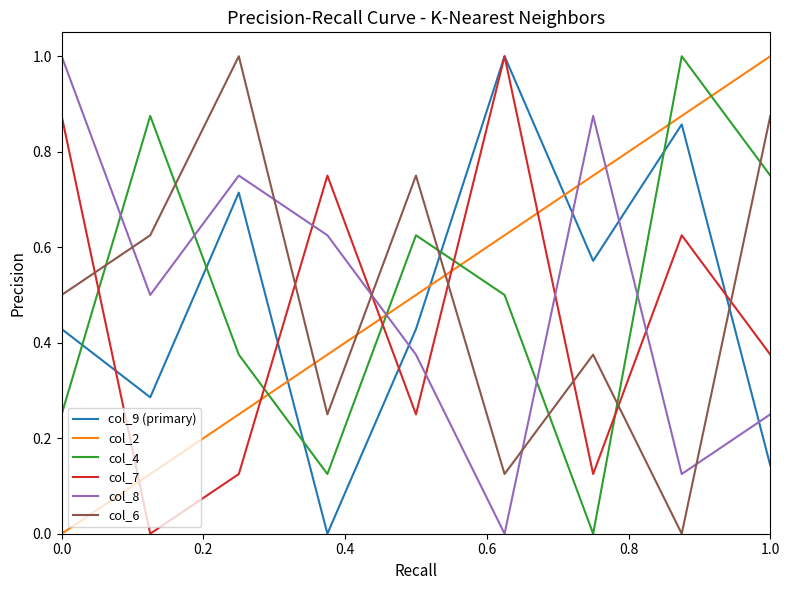

How many interior local peaks does the col_7 series have?

3